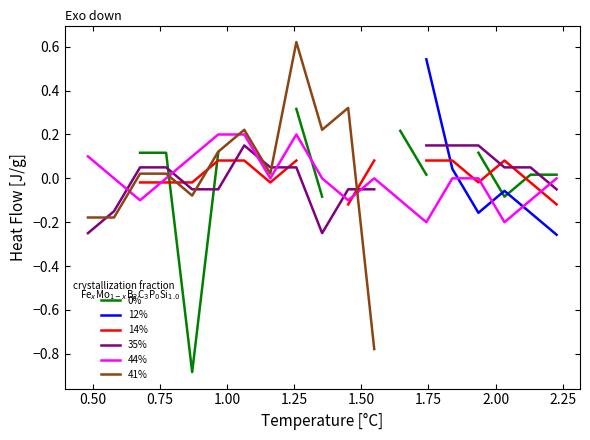

How many intersections are there between 41% and 44%?

4